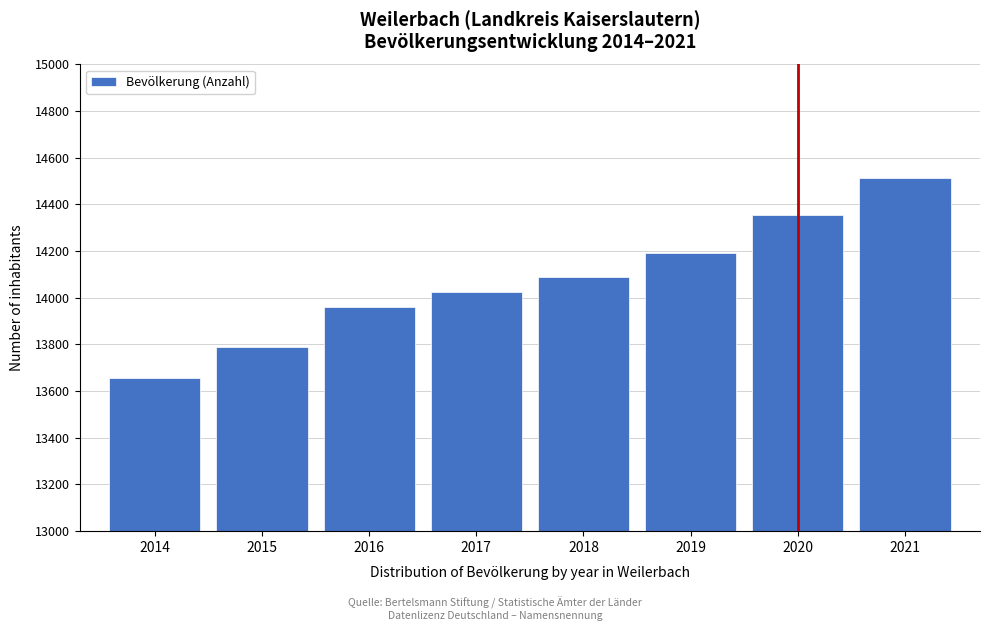

Reading left to right, extract all data points from this chart.

13657	13790	13959	14027	14091	14191	14353	14513